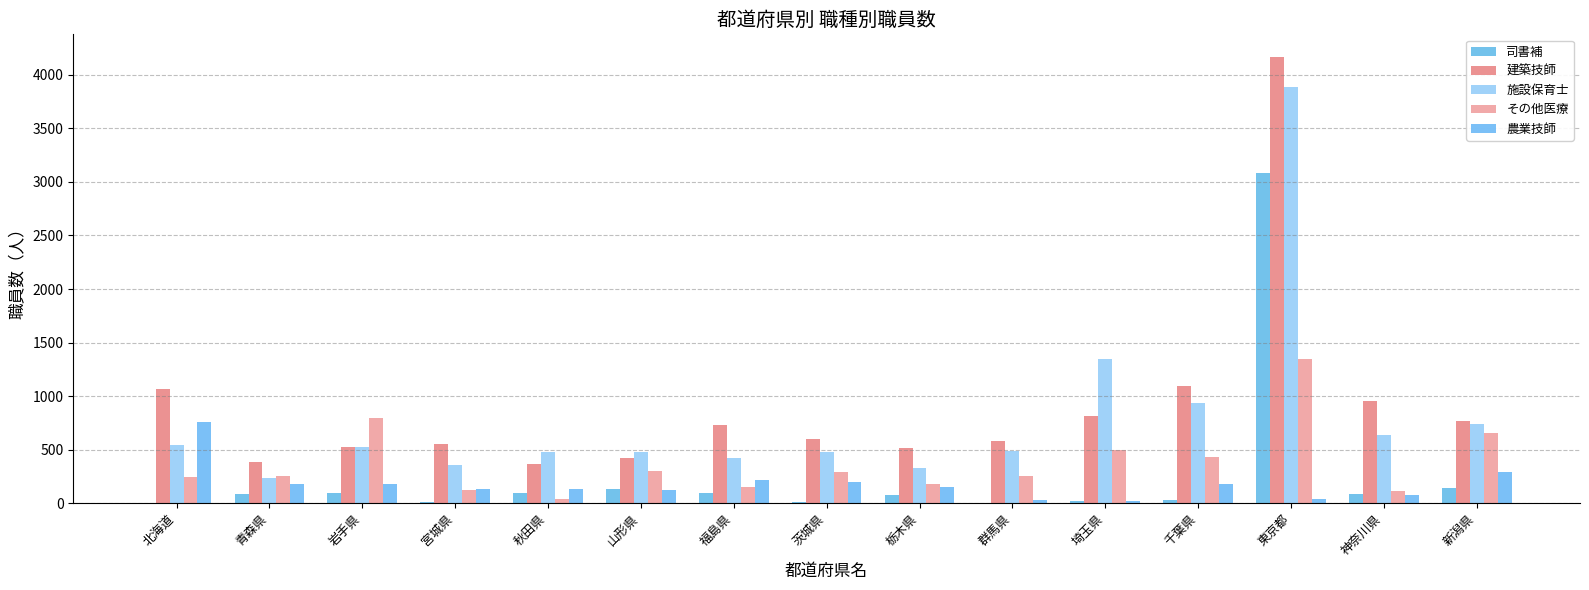

At which label does 農業技師 first exceed 148?

北海道